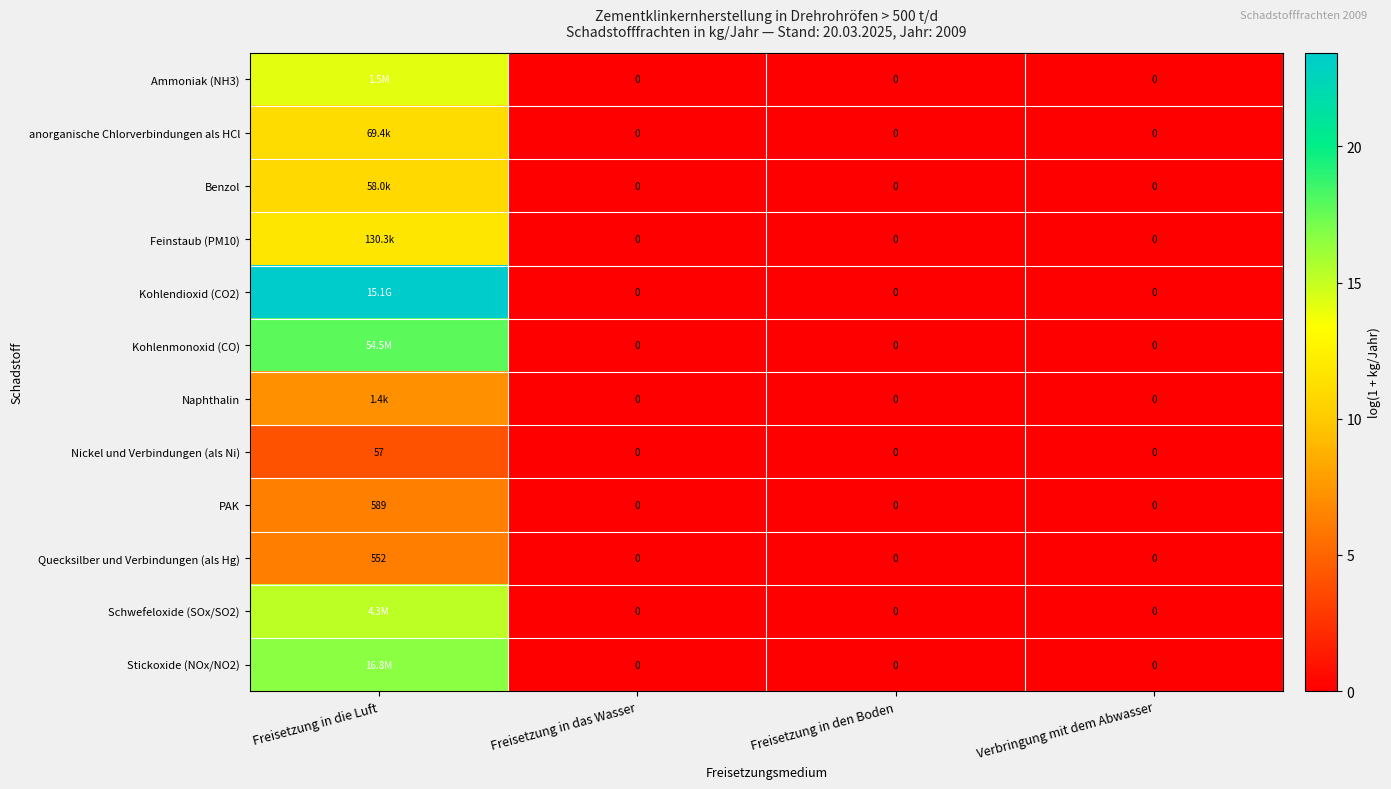

At which label does Quecksilber und Verbindungen (als Hg) reach its peak?

Freisetzung in die Luft